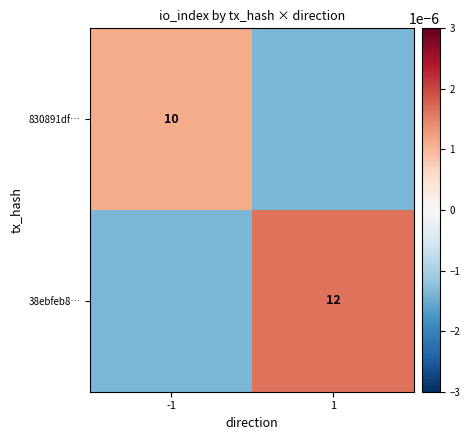

The value of 38ebfeb8… at 1 is 12.0. True or false?

True